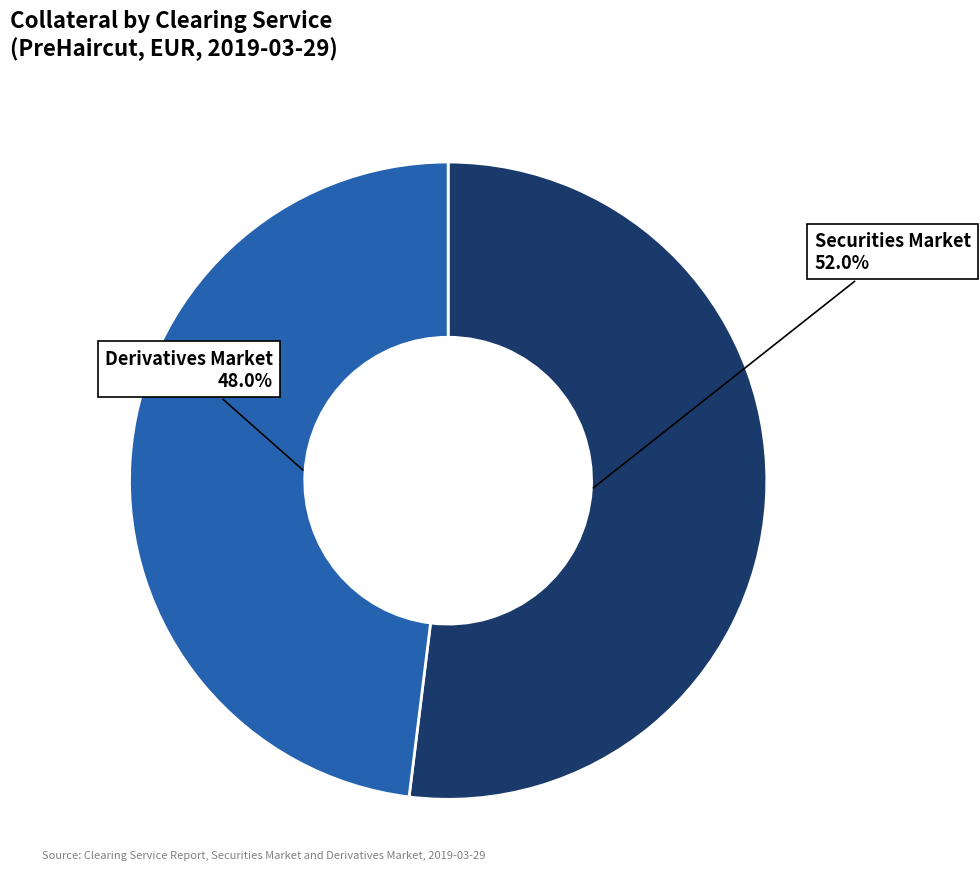

Is there any slice that represents more than half of the pie?

Yes